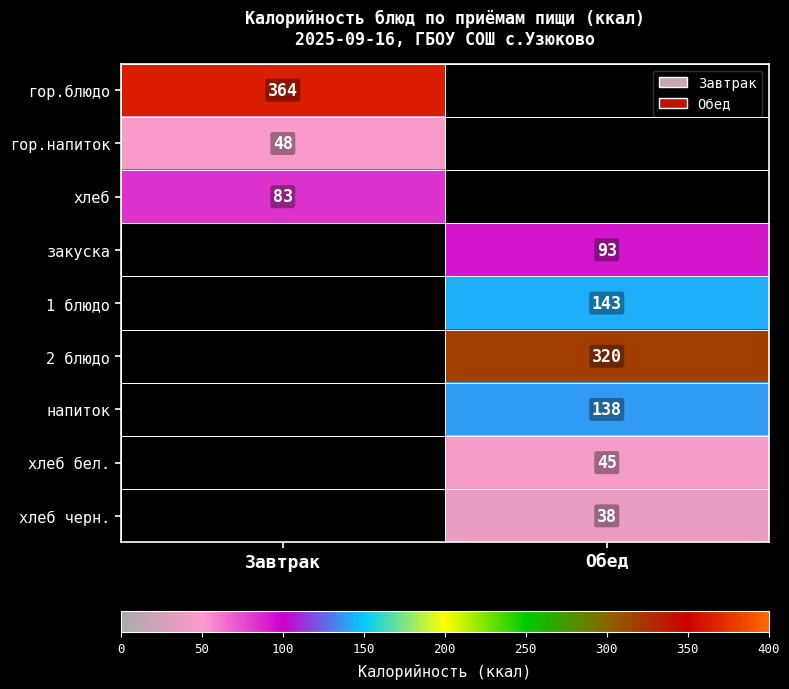

Between Обед and Завтрак, which is larger?

Завтрак